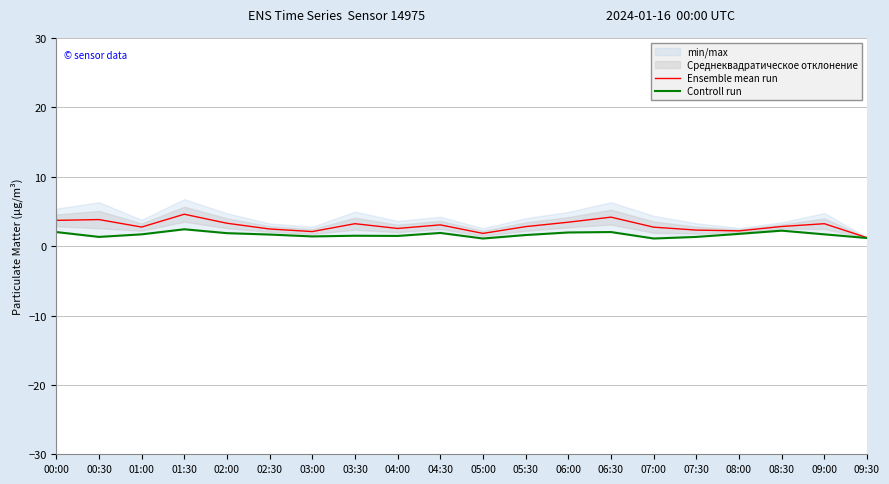

List the series in order of their overall mean, lowest first.

Controll run, Ensemble mean run